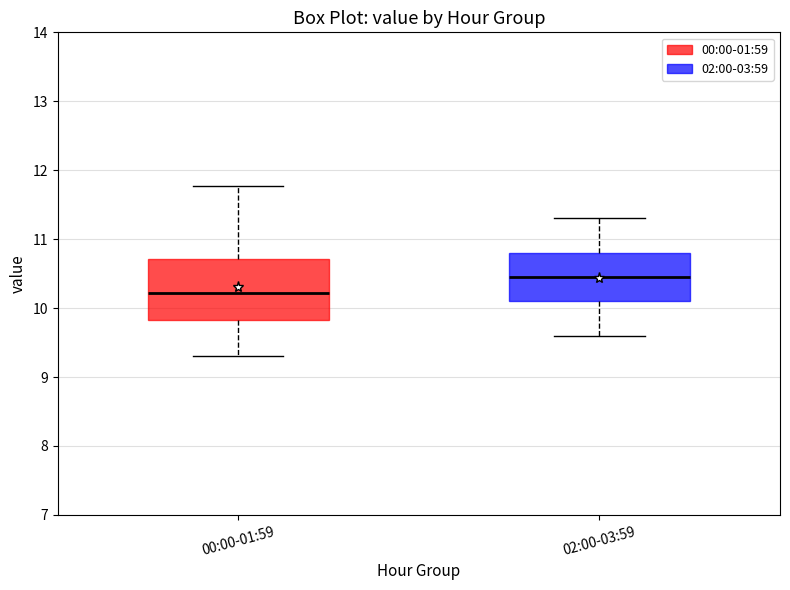

Where does the lower whisker of the box for 00:00-01:59 end on the y-axis? The values are not printed on the chart, so give them approximately, as read against the axis.

9.3